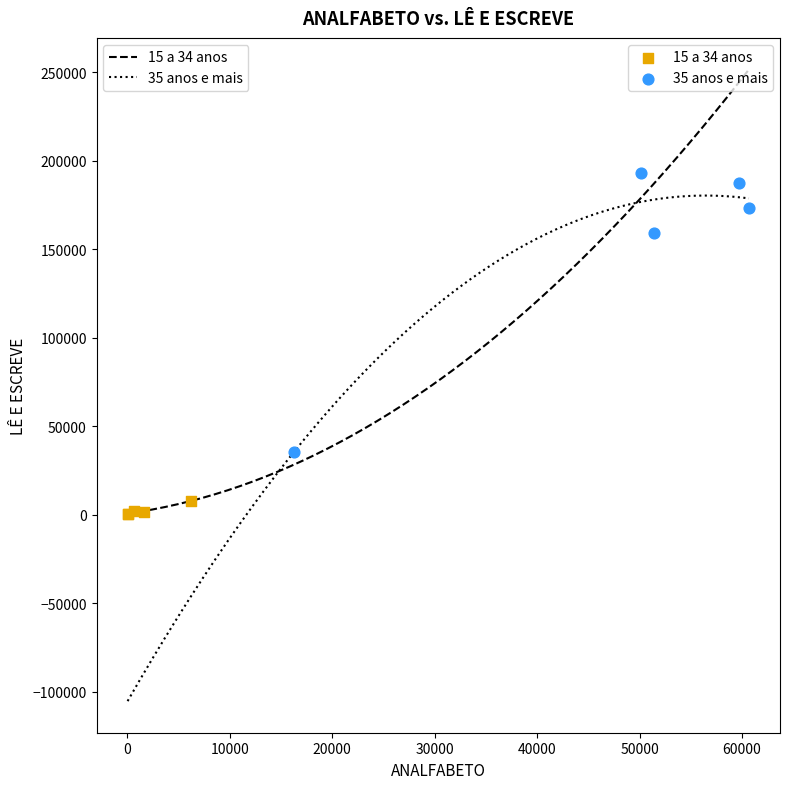

Which series contains the lowest Y value?

15 a 34 anos